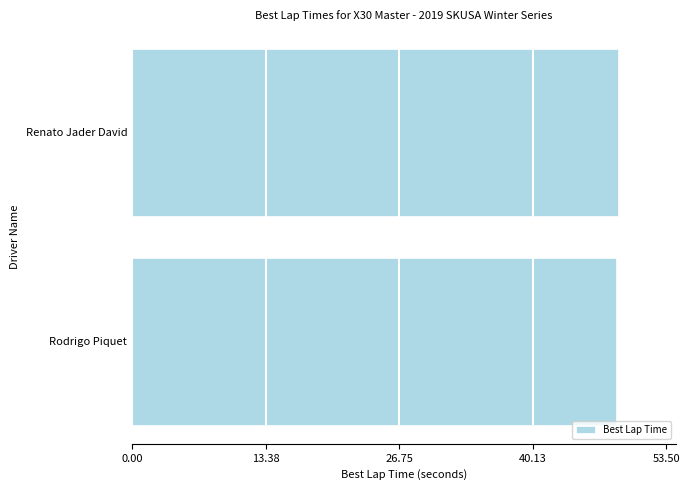

What is the average value?

48.6